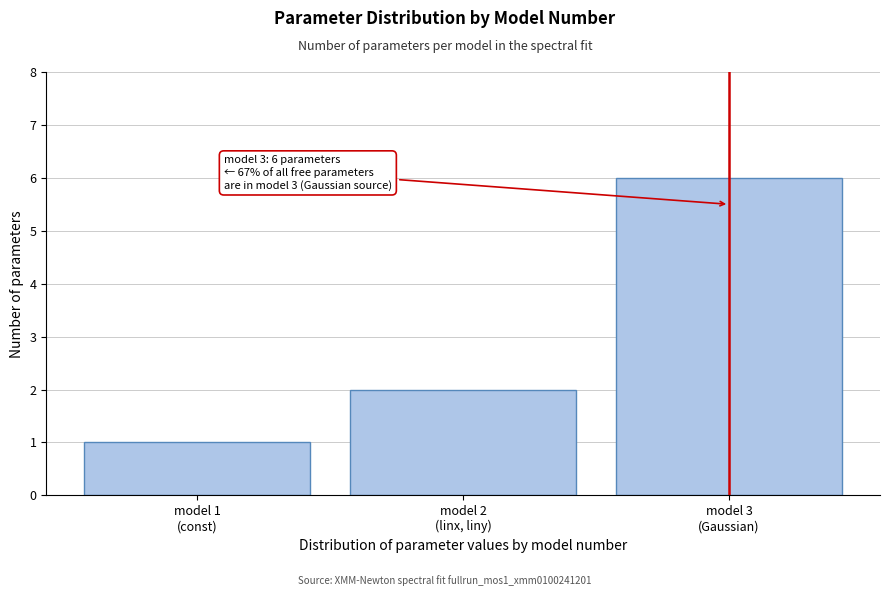

Reading left to right, extract all data points from this chart.

1	2	6